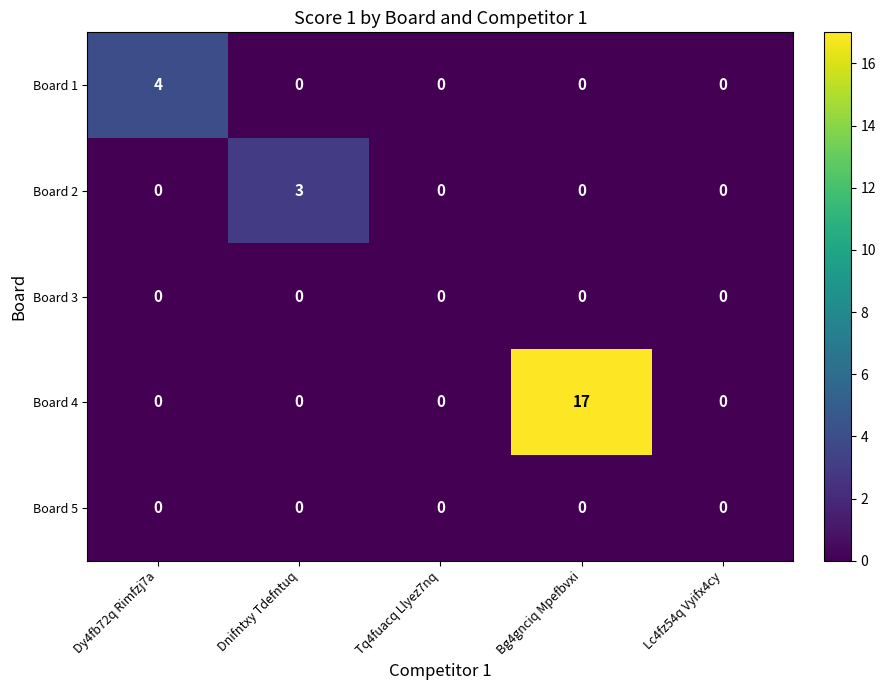

How many categories are shown in the chart?

5